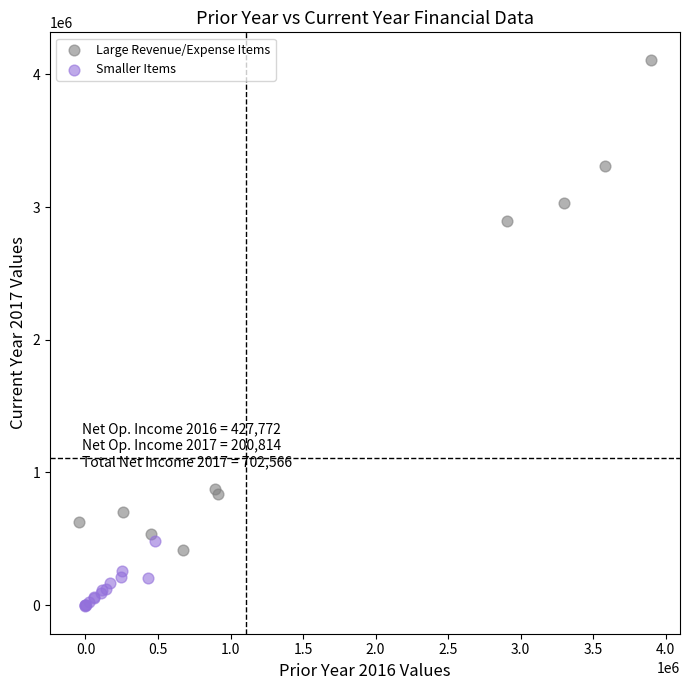

Which series has the widest spread of Y values?

Large Revenue/Expense Items